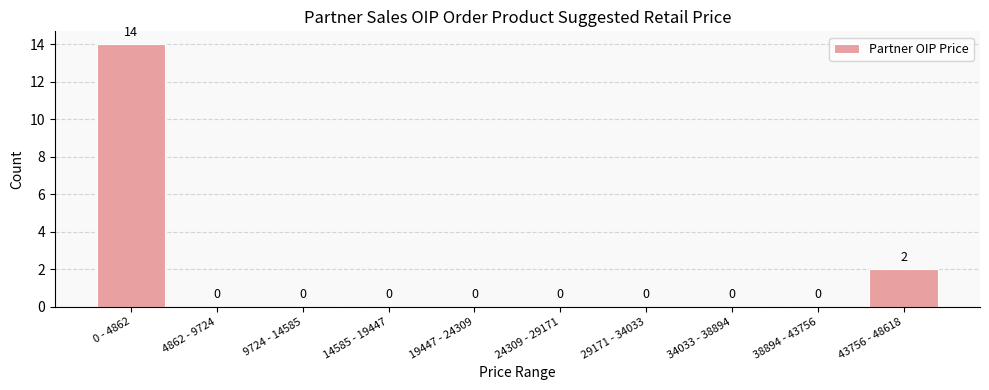

Reading left to right, what are all the values shown in this chart?

0 - 4862=14	4862 - 9724=0	9724 - 14585=0	14585 - 19447=0	19447 - 24309=0	24309 - 29171=0	29171 - 34033=0	34033 - 38894=0	38894 - 43756=0	43756 - 48618=2